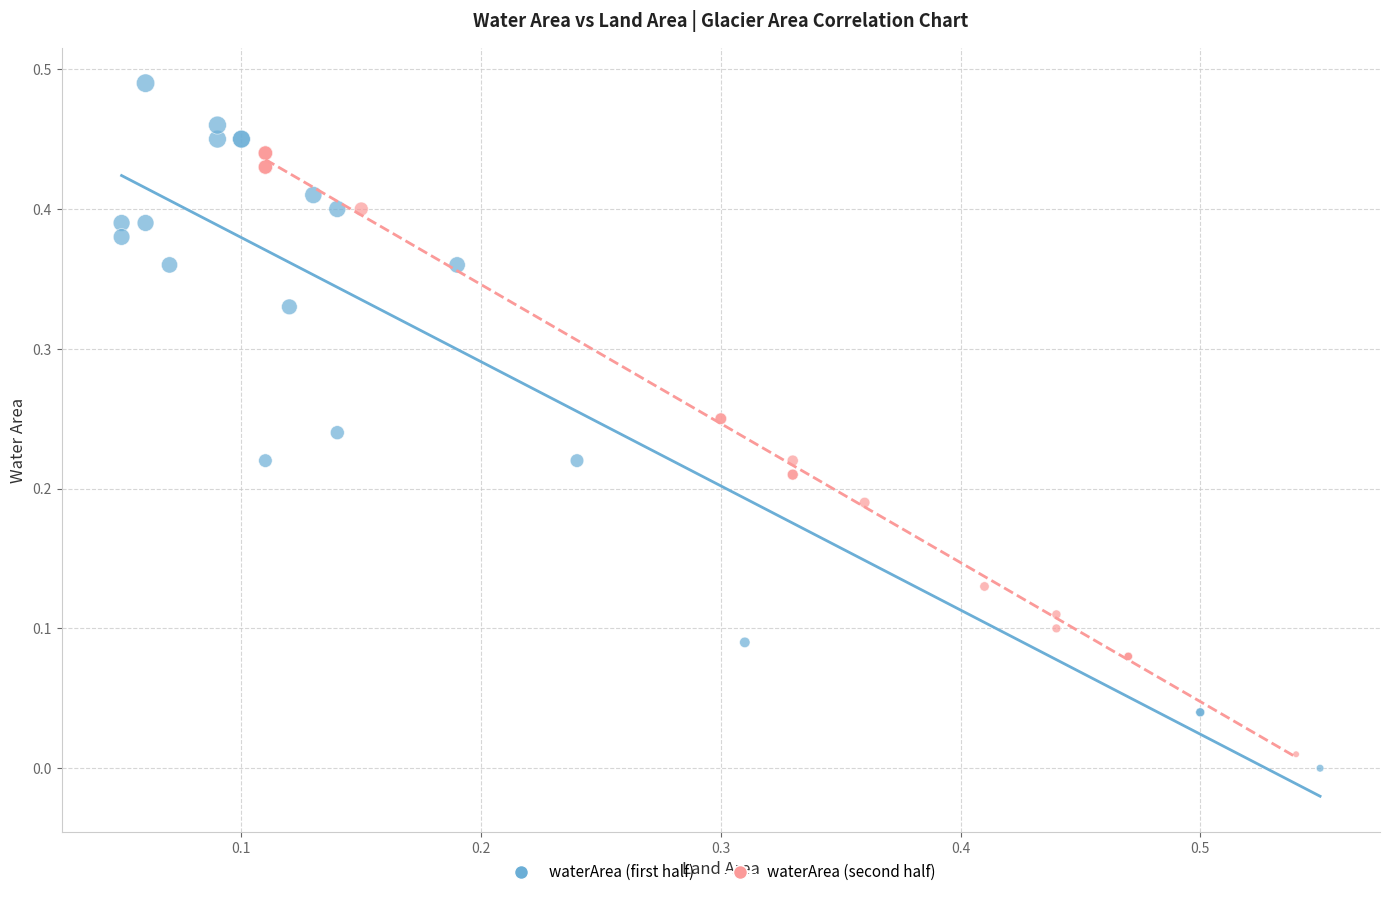

Which series reaches the maximum Y coordinate?

waterArea (first half)